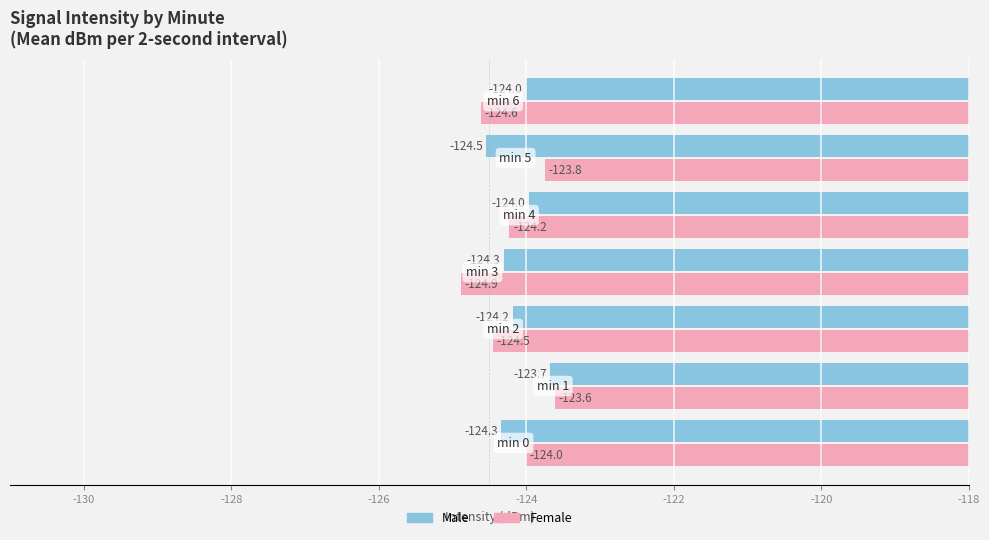

At how many categories does at least one series exceed -124?

3